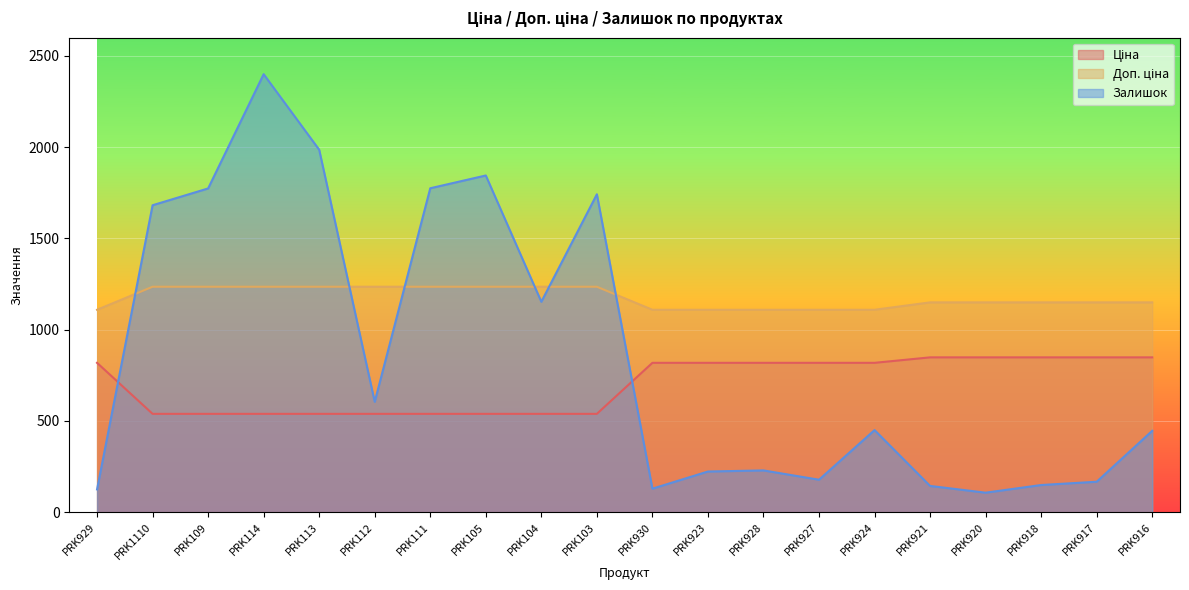

Reading left to right, what are all the values shown in this chart?

Ціна: PRK929=818.5	PRK1110=539.0	PRK109=539.0	PRK114=539.0	PRK113=539.0	PRK112=539.0	PRK111=539.0	PRK105=539.0	PRK104=539.0	PRK103=539.0	PRK930=818.5	PRK923=818.5	PRK928=818.5	PRK927=818.5	PRK924=818.5	PRK921=848.4	PRK920=848.4	PRK918=848.4	PRK917=848.4	PRK916=848.4
Доп. ціна: PRK929=1109.2	PRK1110=1235.4	PRK109=1235.4	PRK114=1235.4	PRK113=1235.4	PRK112=1235.4	PRK111=1235.4	PRK105=1235.4	PRK104=1235.4	PRK103=1235.4	PRK930=1109.2	PRK923=1109.2	PRK928=1109.2	PRK927=1109.2	PRK924=1109.2	PRK921=1149.7	PRK920=1149.7	PRK918=1149.7	PRK917=1149.7	PRK916=1149.7
Залишок: PRK929=125.0	PRK1110=1682.0	PRK109=1774.0	PRK114=2400.0	PRK113=1986.0	PRK112=605.0	PRK111=1775.0	PRK105=1845.0	PRK104=1153.0	PRK103=1742.0	PRK930=129.0	PRK923=223.0	PRK928=229.0	PRK927=178.0	PRK924=450.0	PRK921=144.0	PRK920=107.0	PRK918=149.0	PRK917=167.0	PRK916=446.0